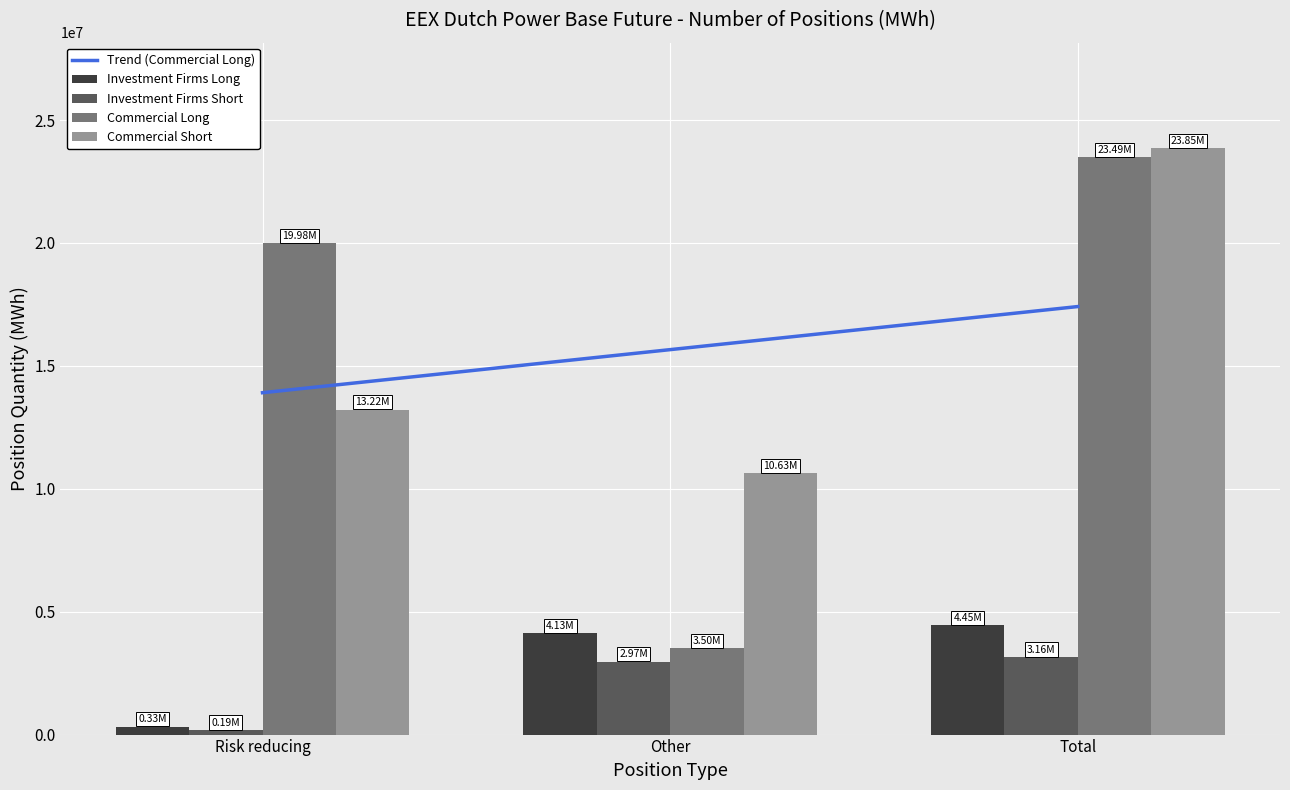

What is the approximate value of Investment Firms Short at Other, to the nearest 50?

2969900